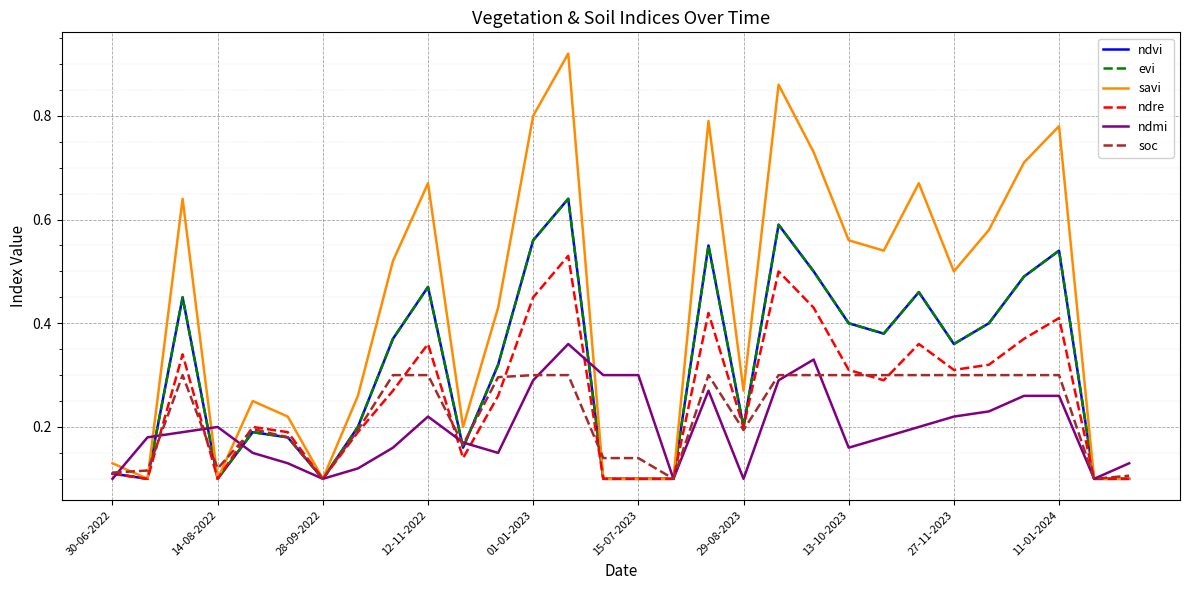

True or false: evi and savi intersect in this chart.

False